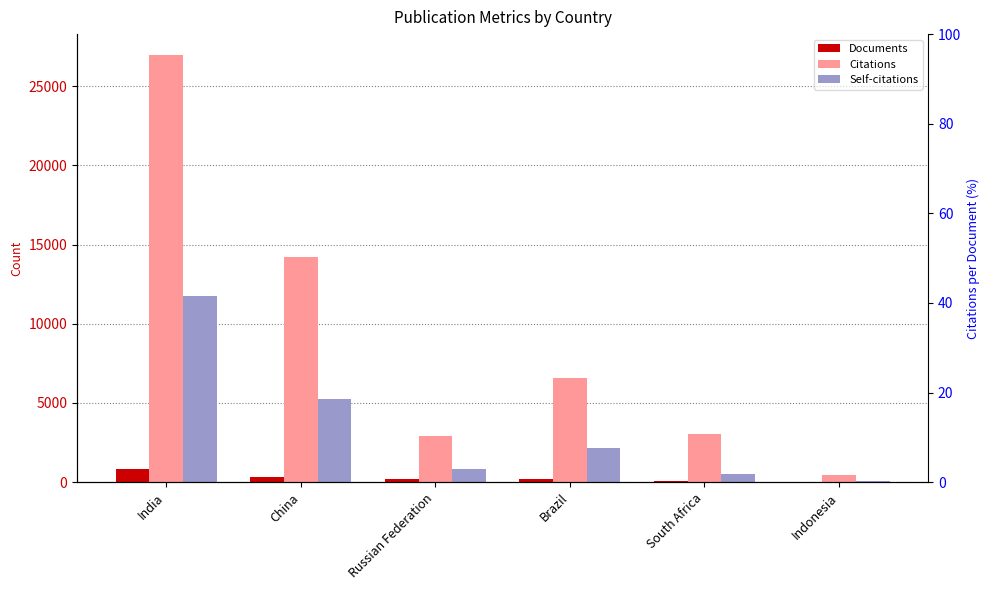

Are the bars grouped side by side (vs. stacked)?

Yes